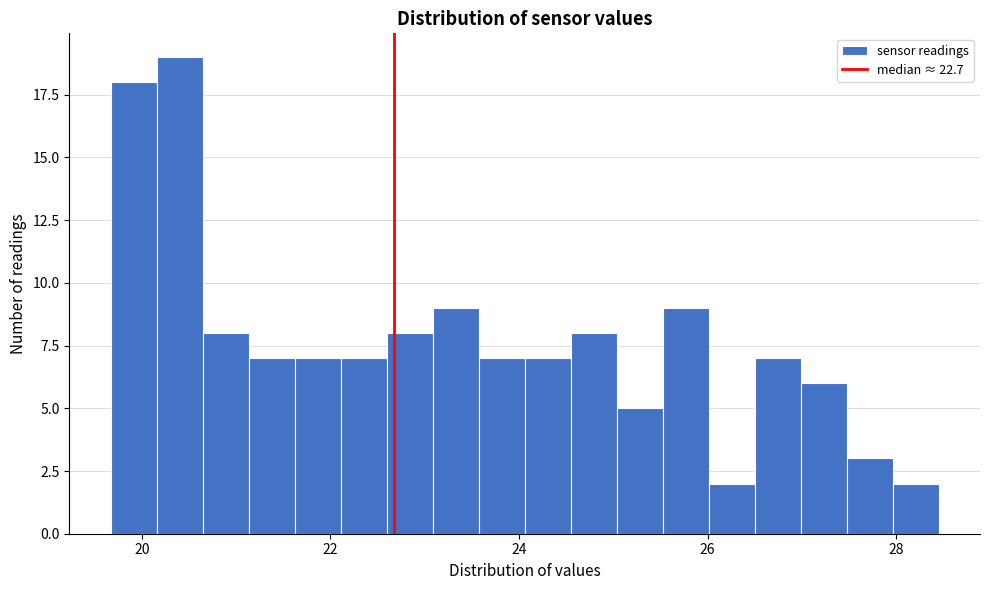

Read against the x-axis, roughly where is the centre of the tallest bar?

20.4